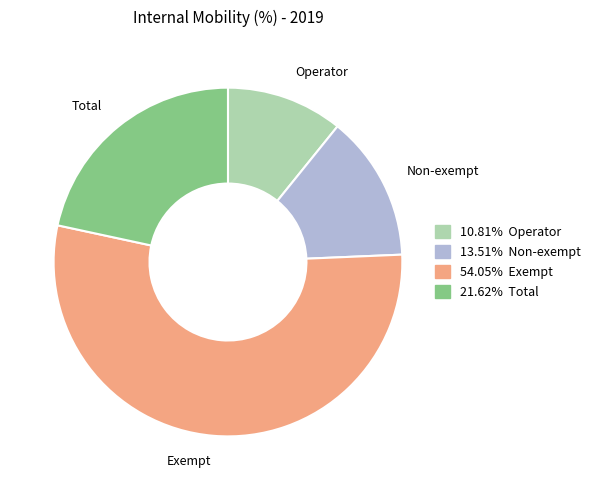

Is there a majority slice in this chart?

Yes